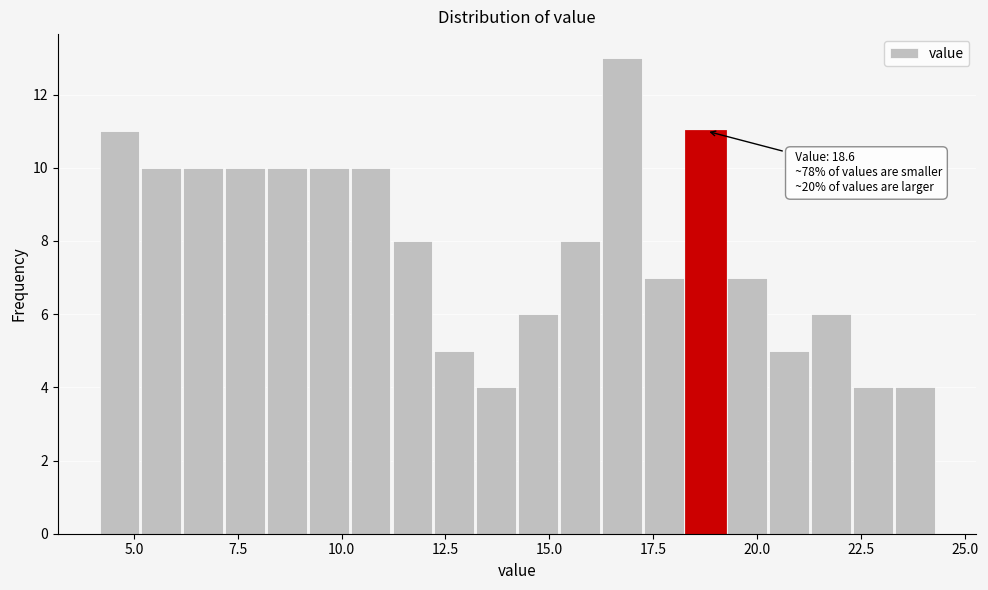

Around what value on the x-axis is the tallest bar? Give the approximate position of its centre, as read against the axis.

16.5